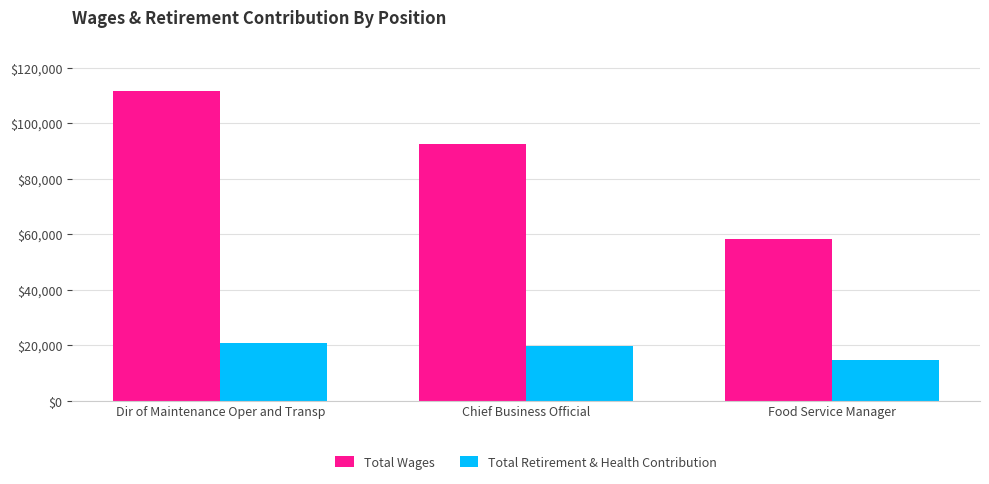

Reading left to right, what are all the values shown in this chart?

Total Wages: 111533	92483	58197
Total Retirement & Health Contribution: 20725	19670	14764